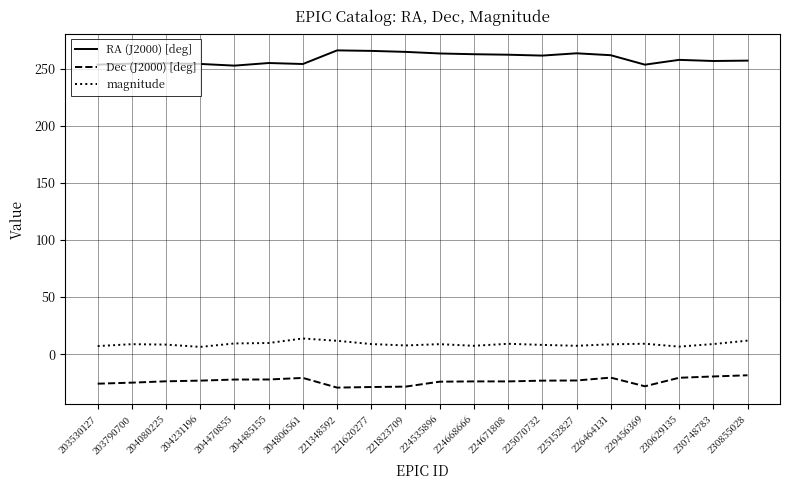

True or false: RA (J2000) [deg] has a value of 261.8 at 226464131.

True